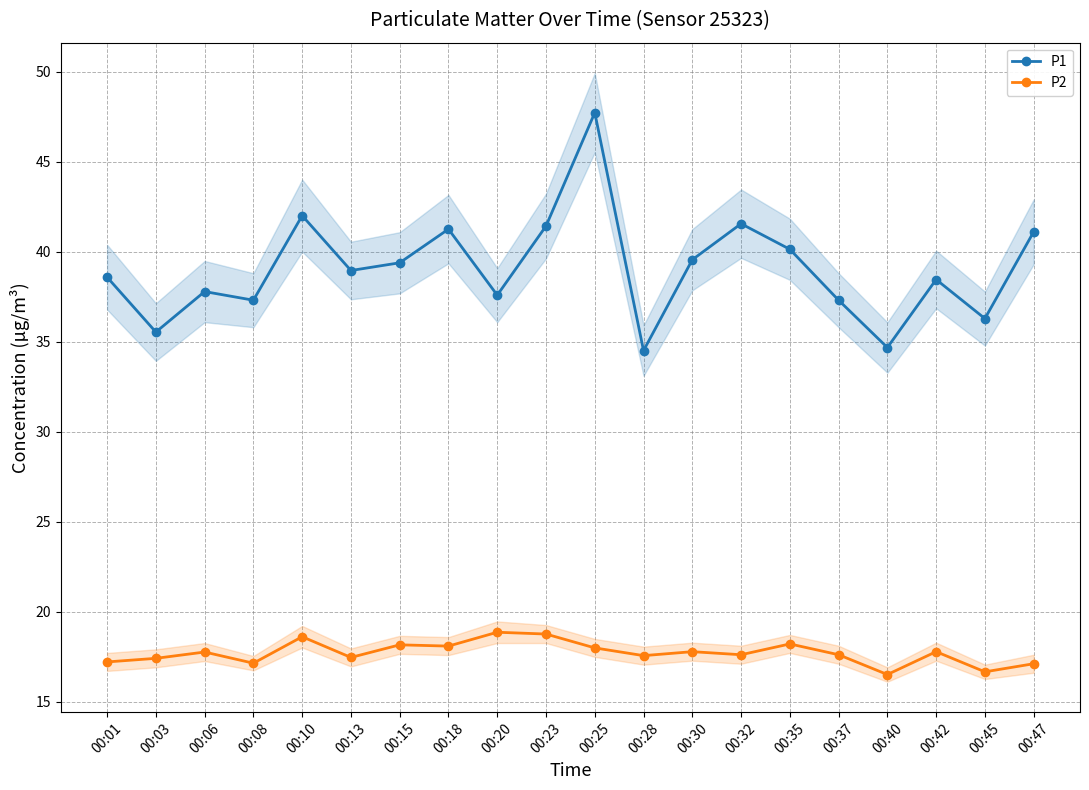

What is the difference between the P1 values at 00:35 and 00:42?

1.7